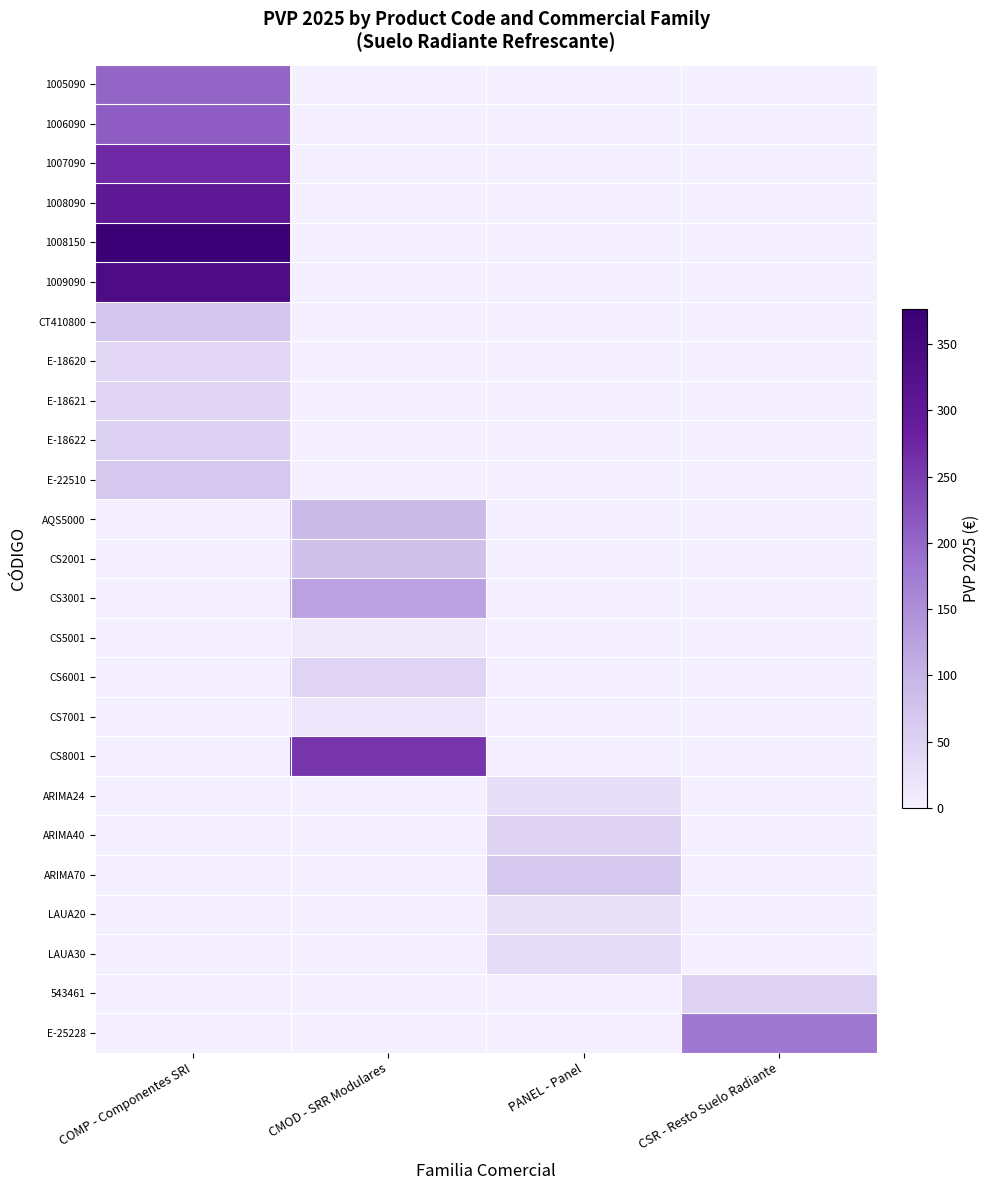

Reading right to left, transcribe all the data shown in this chart.

1005090: CSR - Resto Suelo Radiante=0.0	PANEL - Panel=0.0	CMOD - SRR Modulares=0.0	COMP - Componentes SRI=202.4
1006090: CSR - Resto Suelo Radiante=0.0	PANEL - Panel=0.0	CMOD - SRR Modulares=0.0	COMP - Componentes SRI=212.3
1007090: CSR - Resto Suelo Radiante=0.0	PANEL - Panel=0.0	CMOD - SRR Modulares=0.0	COMP - Componentes SRI=269.3
1008090: CSR - Resto Suelo Radiante=0.0	PANEL - Panel=0.0	CMOD - SRR Modulares=0.0	COMP - Componentes SRI=305.1
1008150: CSR - Resto Suelo Radiante=0.0	PANEL - Panel=0.0	CMOD - SRR Modulares=0.0	COMP - Componentes SRI=376.4
1009090: CSR - Resto Suelo Radiante=0.0	PANEL - Panel=0.0	CMOD - SRR Modulares=0.0	COMP - Componentes SRI=338.8
CT410800: CSR - Resto Suelo Radiante=0.0	PANEL - Panel=0.0	CMOD - SRR Modulares=0.0	COMP - Componentes SRI=71.5
E-18620: CSR - Resto Suelo Radiante=0.0	PANEL - Panel=0.0	CMOD - SRR Modulares=0.0	COMP - Componentes SRI=41.9
E-18621: CSR - Resto Suelo Radiante=0.0	PANEL - Panel=0.0	CMOD - SRR Modulares=0.0	COMP - Componentes SRI=45.3
E-18622: CSR - Resto Suelo Radiante=0.0	PANEL - Panel=0.0	CMOD - SRR Modulares=0.0	COMP - Componentes SRI=51.7
E-22510: CSR - Resto Suelo Radiante=0.0	PANEL - Panel=0.0	CMOD - SRR Modulares=0.0	COMP - Componentes SRI=66.2
AQS5000: CSR - Resto Suelo Radiante=0.0	PANEL - Panel=0.0	CMOD - SRR Modulares=90.2	COMP - Componentes SRI=0.0
CS2001: CSR - Resto Suelo Radiante=0.0	PANEL - Panel=0.0	CMOD - SRR Modulares=78.8	COMP - Componentes SRI=0.0
CS3001: CSR - Resto Suelo Radiante=0.0	PANEL - Panel=0.0	CMOD - SRR Modulares=123.7	COMP - Componentes SRI=0.0
CS5001: CSR - Resto Suelo Radiante=0.0	PANEL - Panel=0.0	CMOD - SRR Modulares=11.1	COMP - Componentes SRI=0.0
CS6001: CSR - Resto Suelo Radiante=0.0	PANEL - Panel=0.0	CMOD - SRR Modulares=46.6	COMP - Componentes SRI=0.0
CS7001: CSR - Resto Suelo Radiante=0.0	PANEL - Panel=0.0	CMOD - SRR Modulares=14.8	COMP - Componentes SRI=0.0
CS8001: CSR - Resto Suelo Radiante=0.0	PANEL - Panel=0.0	CMOD - SRR Modulares=256.9	COMP - Componentes SRI=0.0
ARIMA24: CSR - Resto Suelo Radiante=0.0	PANEL - Panel=29.4	CMOD - SRR Modulares=0.0	COMP - Componentes SRI=0.0
ARIMA40: CSR - Resto Suelo Radiante=0.0	PANEL - Panel=47.1	CMOD - SRR Modulares=0.0	COMP - Componentes SRI=0.0
ARIMA70: CSR - Resto Suelo Radiante=0.0	PANEL - Panel=67.5	CMOD - SRR Modulares=0.0	COMP - Componentes SRI=0.0
LAUA20: CSR - Resto Suelo Radiante=0.0	PANEL - Panel=25.4	CMOD - SRR Modulares=0.0	COMP - Componentes SRI=0.0
LAUA30: CSR - Resto Suelo Radiante=0.0	PANEL - Panel=33.7	CMOD - SRR Modulares=0.0	COMP - Componentes SRI=0.0
543461: CSR - Resto Suelo Radiante=47.4	PANEL - Panel=0.0	CMOD - SRR Modulares=0.0	COMP - Componentes SRI=0.0
E-25228: CSR - Resto Suelo Radiante=178.2	PANEL - Panel=0.0	CMOD - SRR Modulares=0.0	COMP - Componentes SRI=0.0